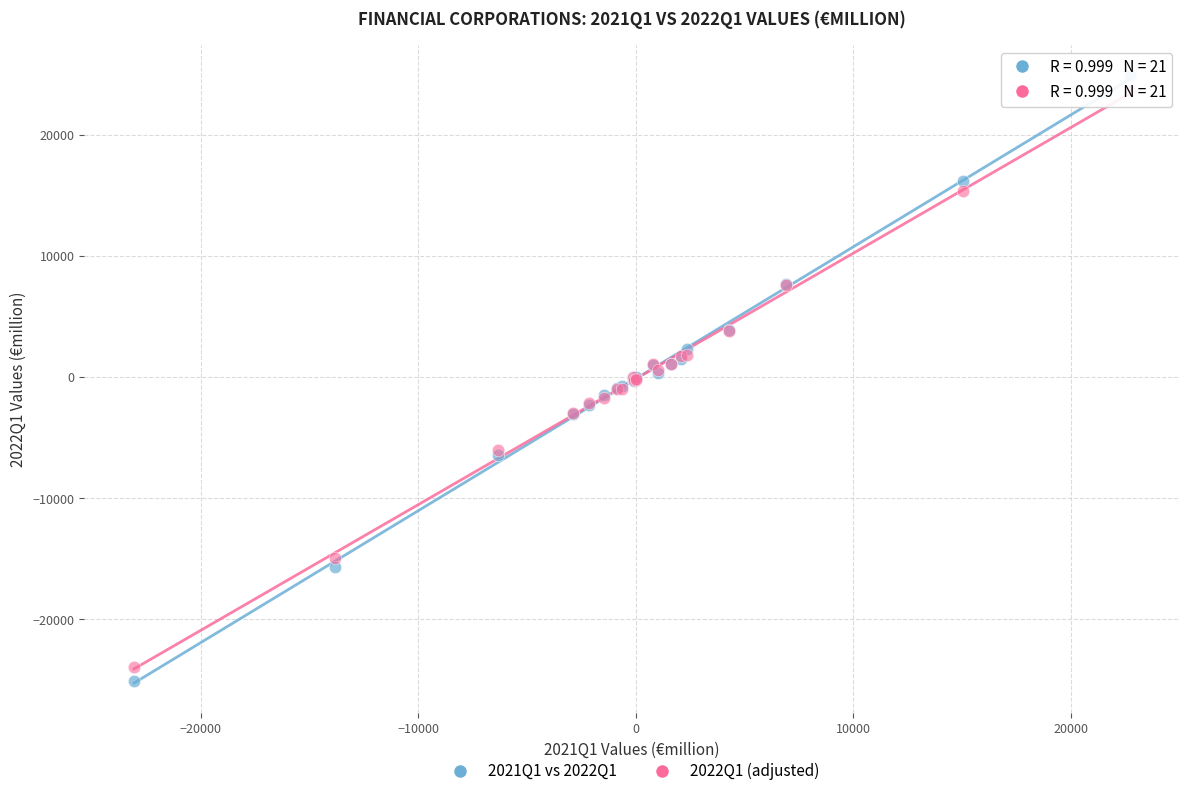

Which series has the widest spread of Y values?

2021Q1 vs 2022Q1